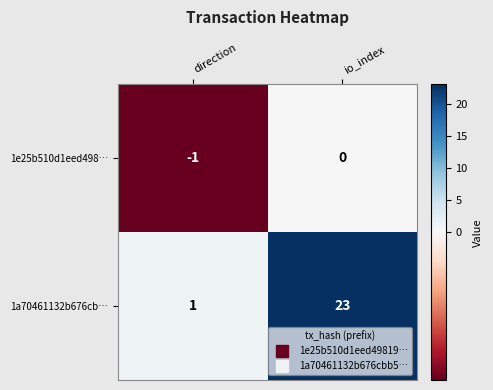

List the series in order of their peak value, highest first.

1a70461132b676cb…, 1e25b510d1eed498…